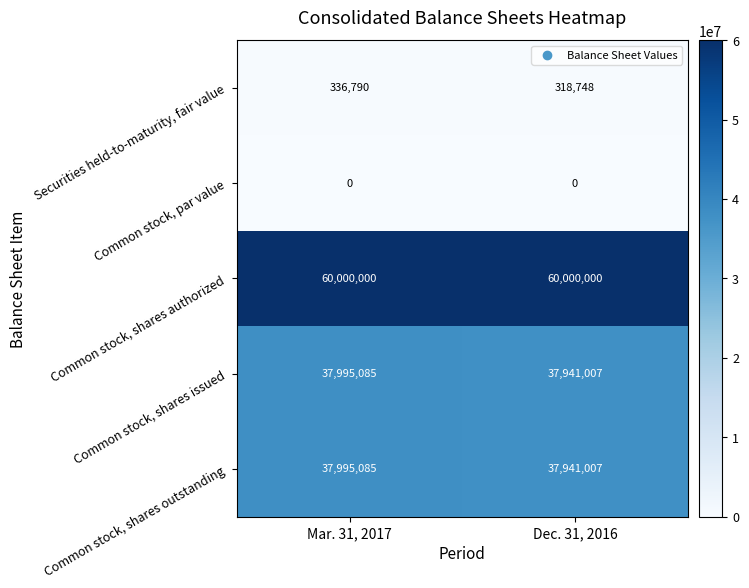

Reading left to right, transcribe all the data shown in this chart.

Securities held-to-maturity, fair value: Mar. 31, 2017=336790	Dec. 31, 2016=318748
Common stock, par value: Mar. 31, 2017=0	Dec. 31, 2016=0
Common stock, shares authorized: Mar. 31, 2017=60000000	Dec. 31, 2016=60000000
Common stock, shares issued: Mar. 31, 2017=37995085	Dec. 31, 2016=37941007
Common stock, shares outstanding: Mar. 31, 2017=37995085	Dec. 31, 2016=37941007